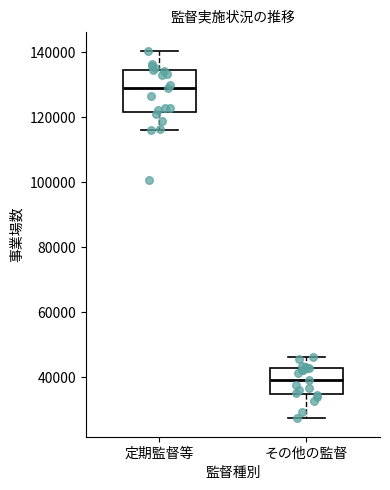

Reading left to right, transcribe this box plot: for each box, give where its median line is, the range the box spans, and where its two whiskers end, as read against the y-axis. The values are not printed on the chart, so give them approximately, as read against the axis.

定期監督等: median 128000, box 122000 to 134000, whiskers 116000 to 140000
その他の監督: median 40000, box 34000 to 42000, whiskers 28000 to 46000